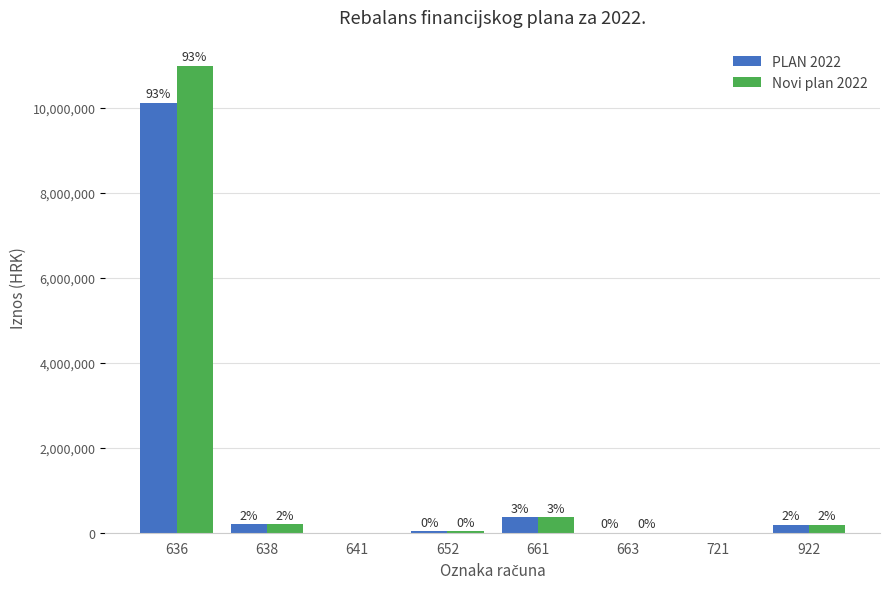

What is the difference between the maximum and second lowest values in the Novi plan 2022 series?

10985000